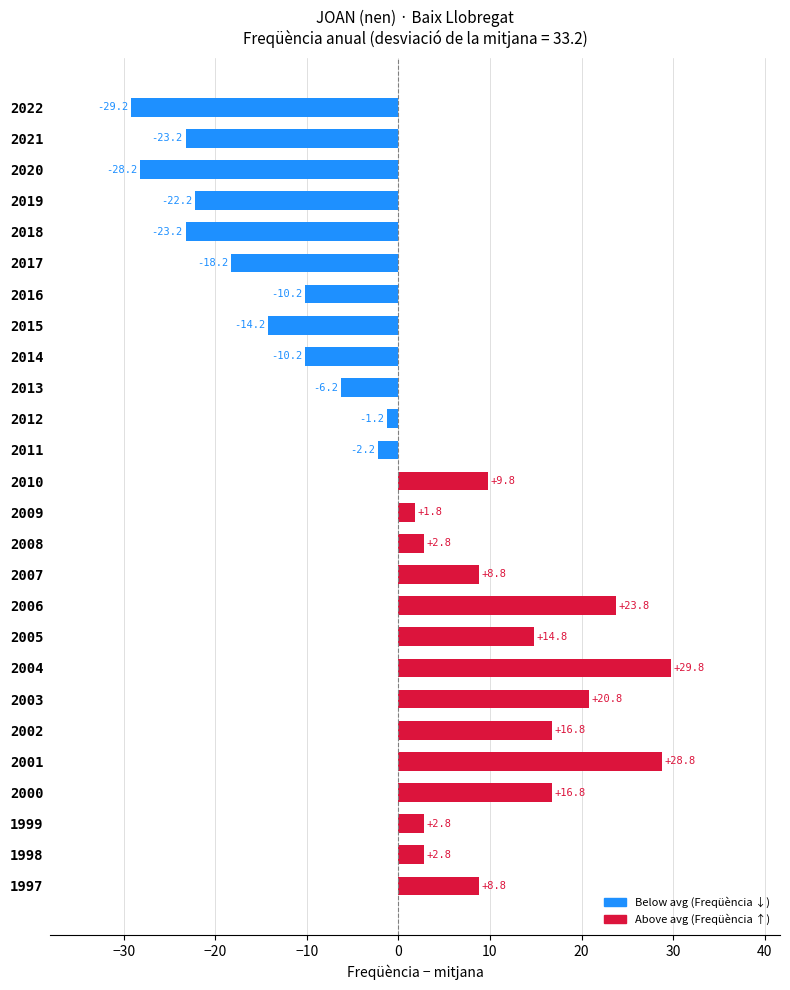

What is the value of the 22nd bar from the top?

28.8